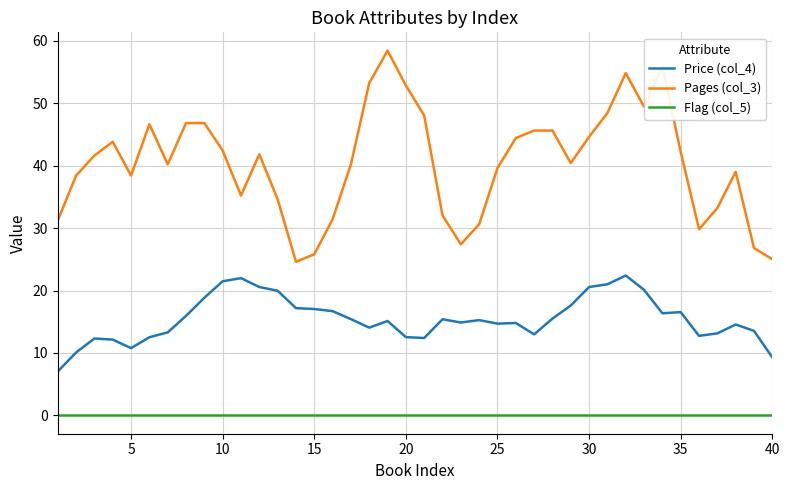

What is the greatest value displayed?

58.4